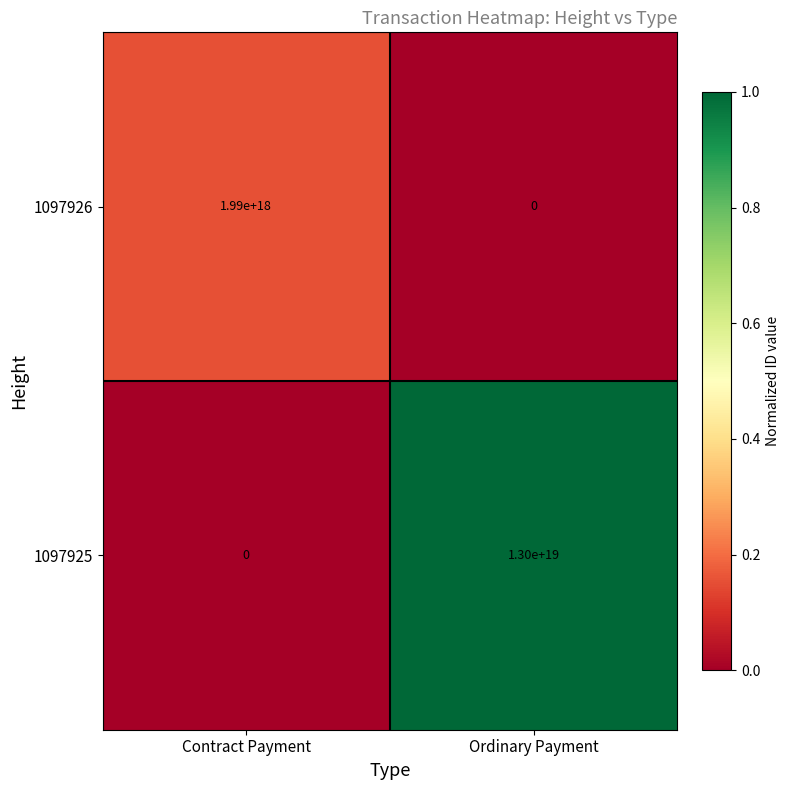

True or false: 1097925 has a value of 0 at Contract Payment.

True